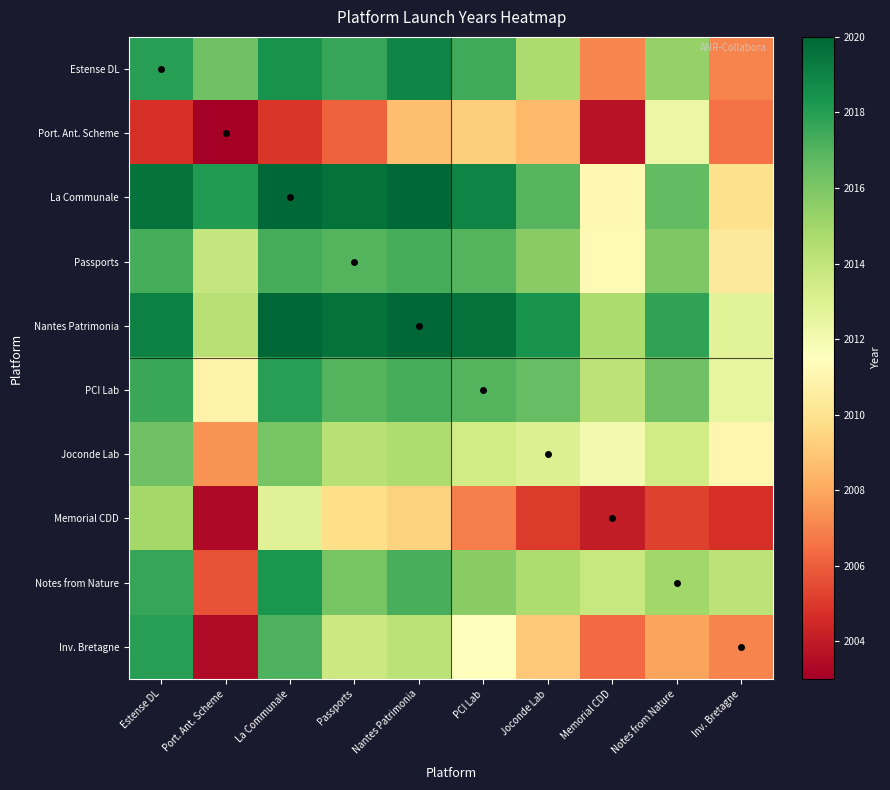

Between Inv. Bretagne and Notes from Nature, which is larger?

Notes from Nature